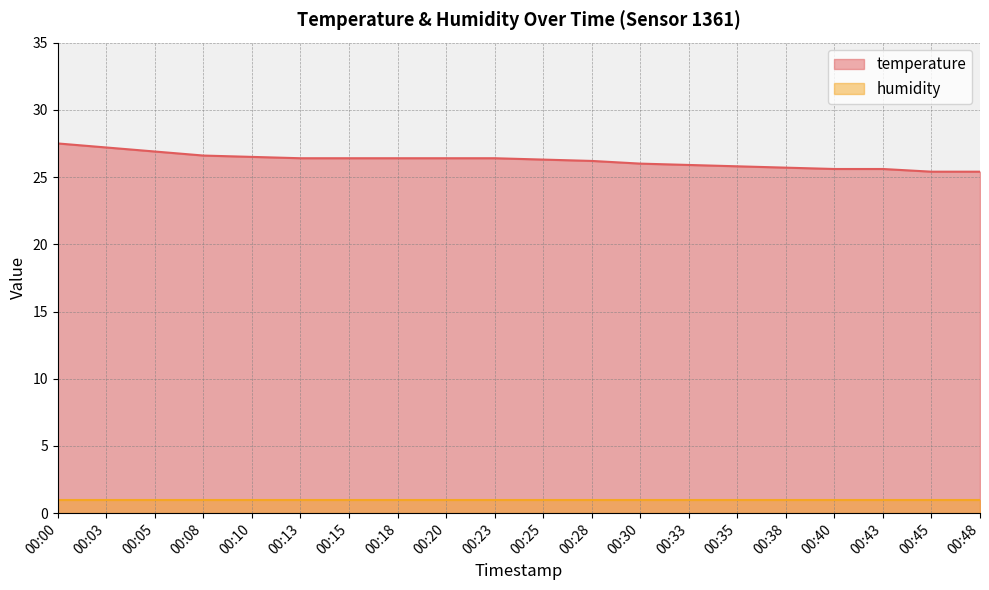

How many data points does each series have?

20